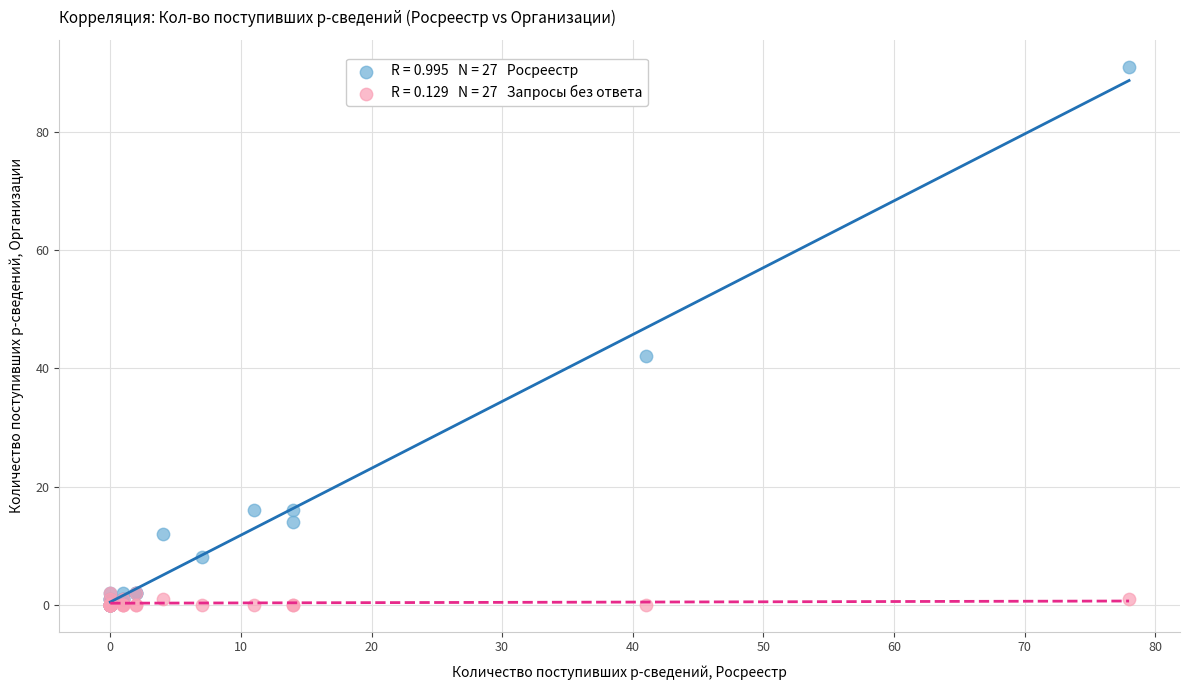

Across all series, what Y value is closest to 45?

42